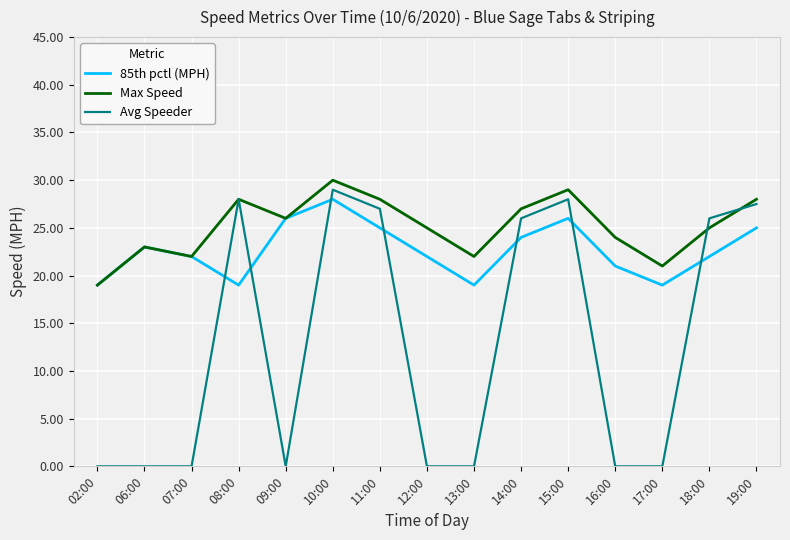

How many intersections are there between Avg Speeder and 85th pctl (MPH)?

7